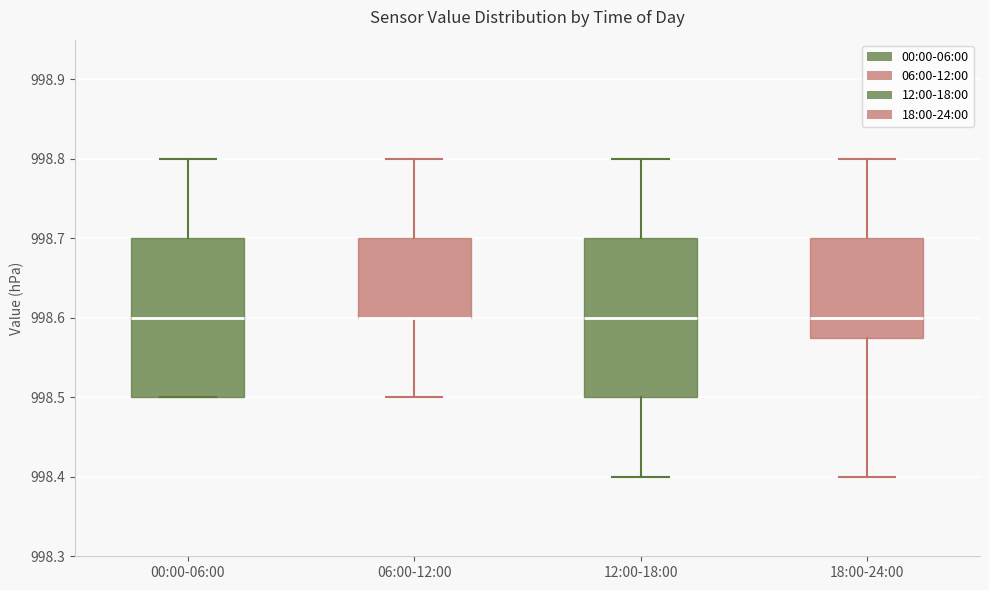

Where does the upper whisker of the box for 18:00-24:00 end on the y-axis? The values are not printed on the chart, so give them approximately, as read against the axis.

998.80